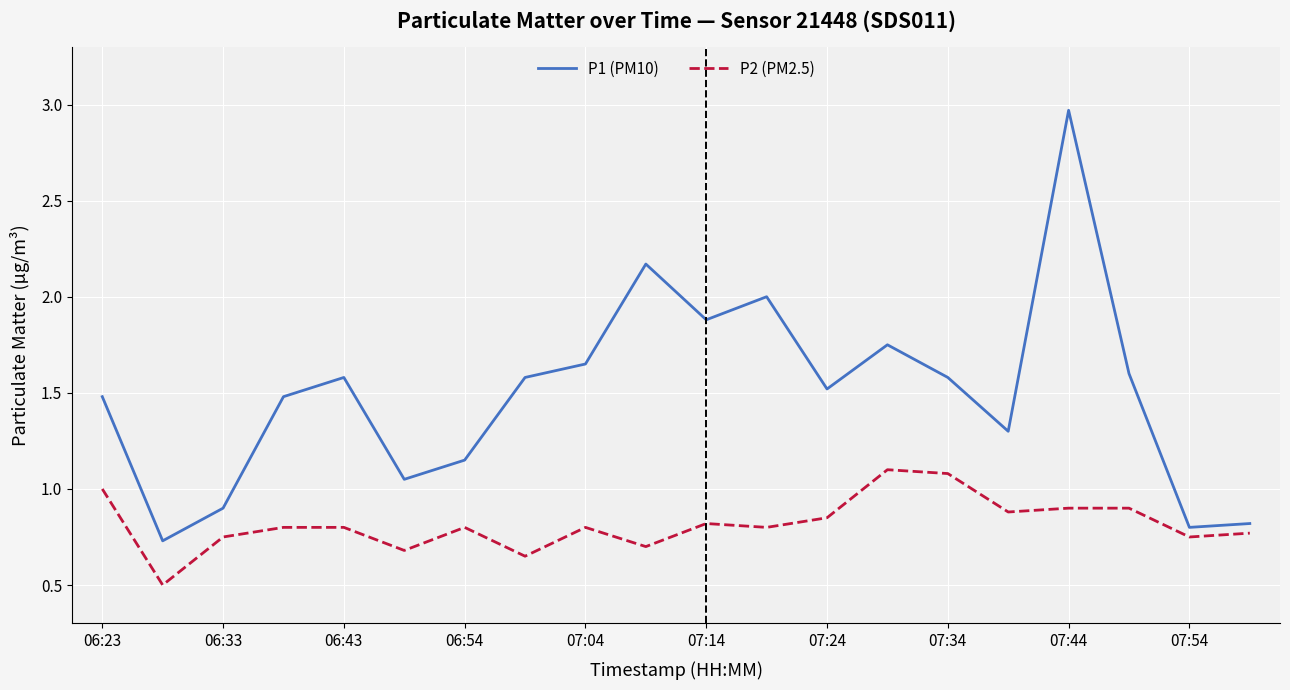

True or false: P1 (PM10) has more than 0 interior local peaks.

True